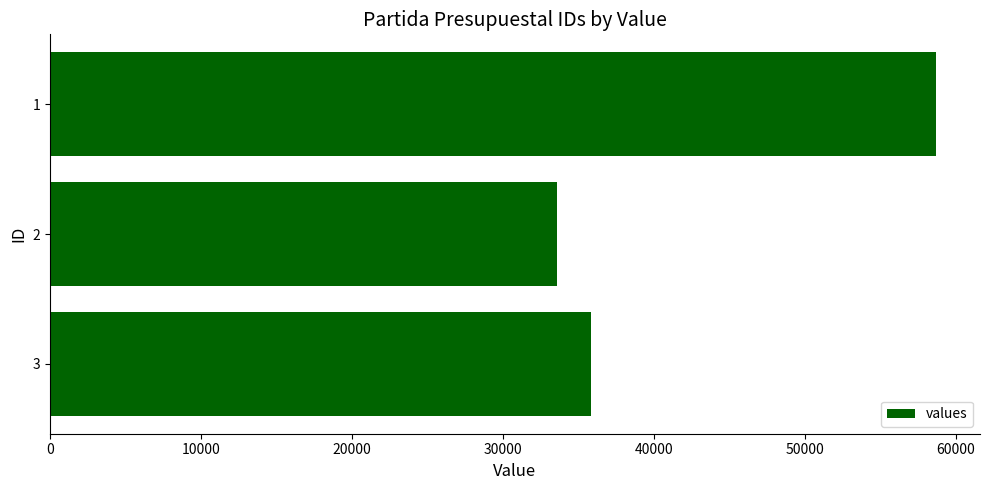

List the labels in order of value, largest first.

1, 3, 2